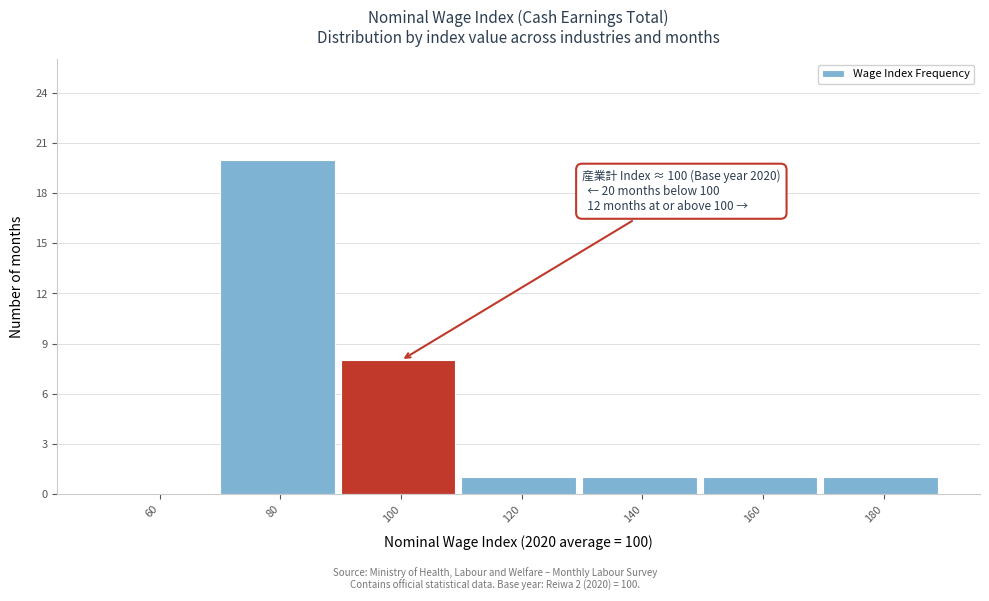

Reading left to right, extract all data points from this chart.

60=0	80=20	100=8	120=1	140=1	160=1	180=1